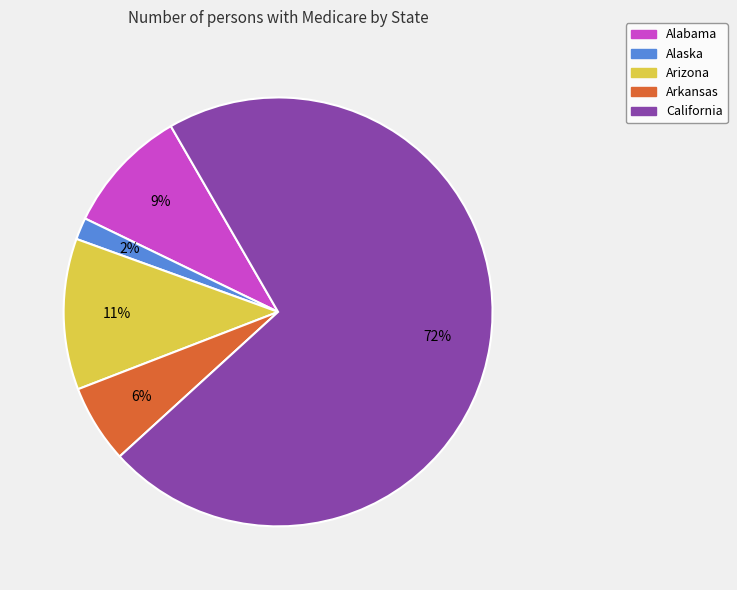

Is there a majority slice in this chart?

Yes